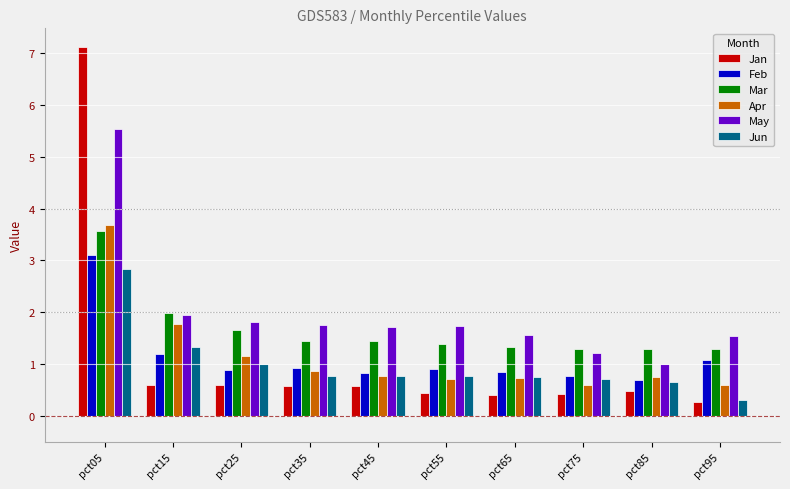

The value of Apr at pct25 is 1.2. True or false?

True